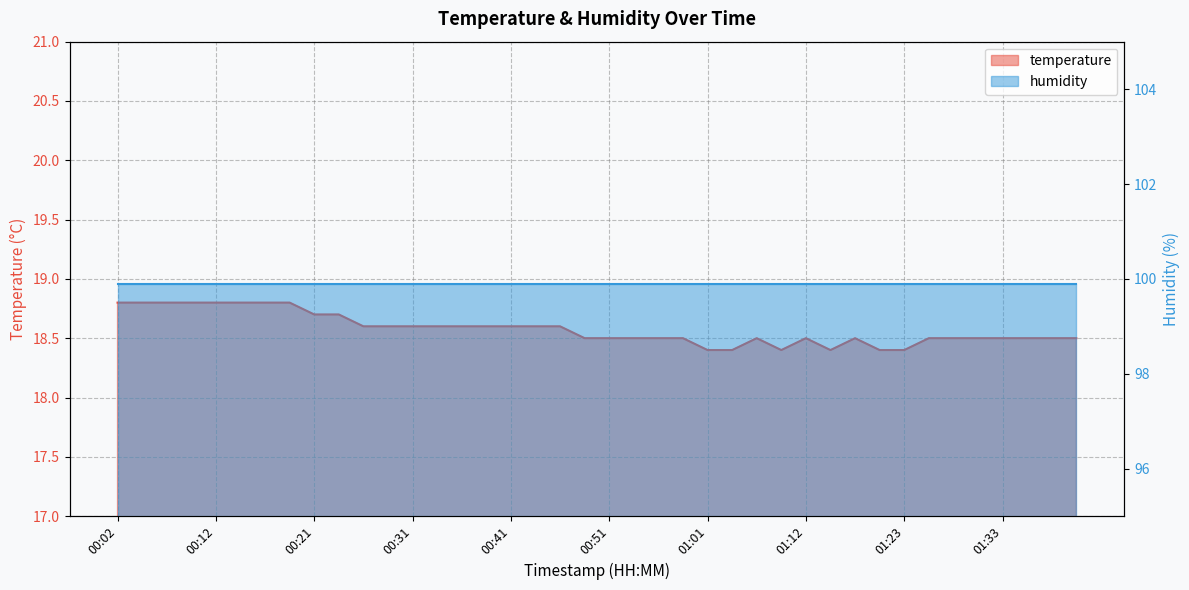

The chart shows a value of 18.6 at 00:29. True or false?

True